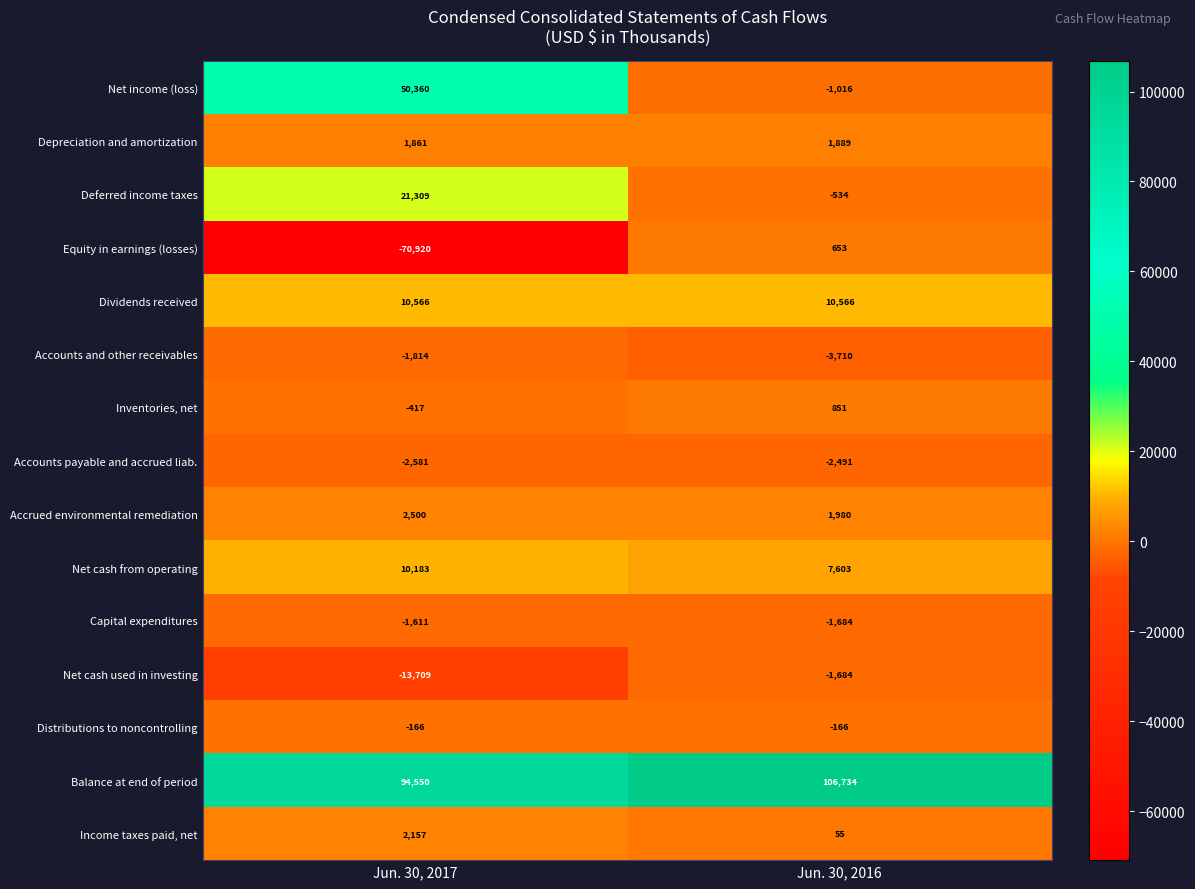

What is the difference between the Capital expenditures values at Jun. 30, 2016 and Jun. 30, 2017?

73